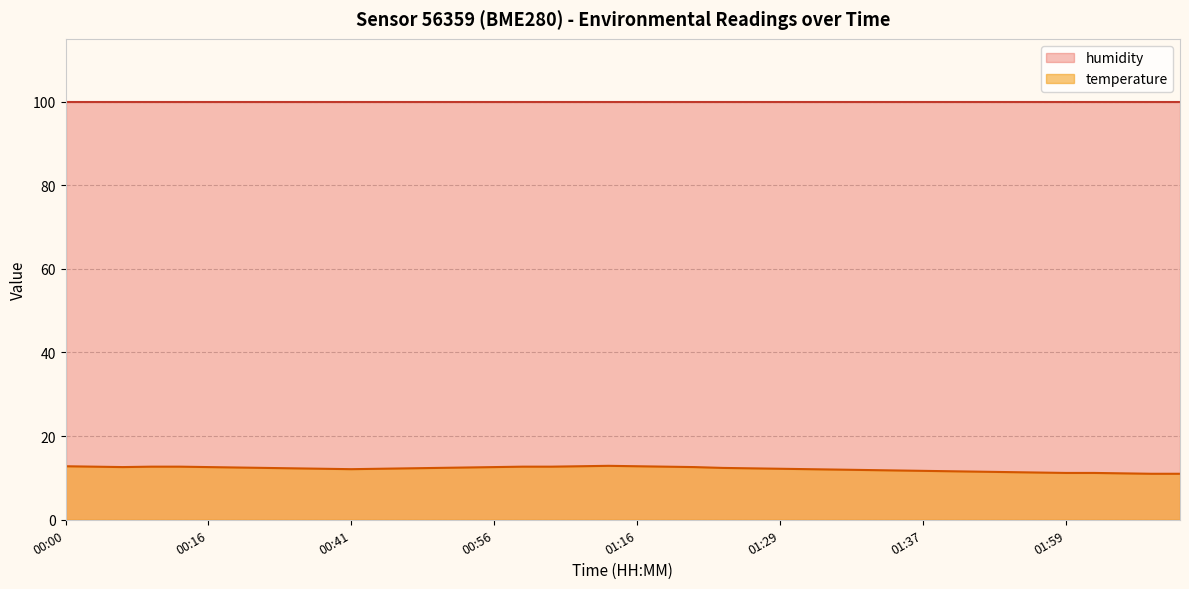

True or false: the data shows 12.3 at 00:27.

True